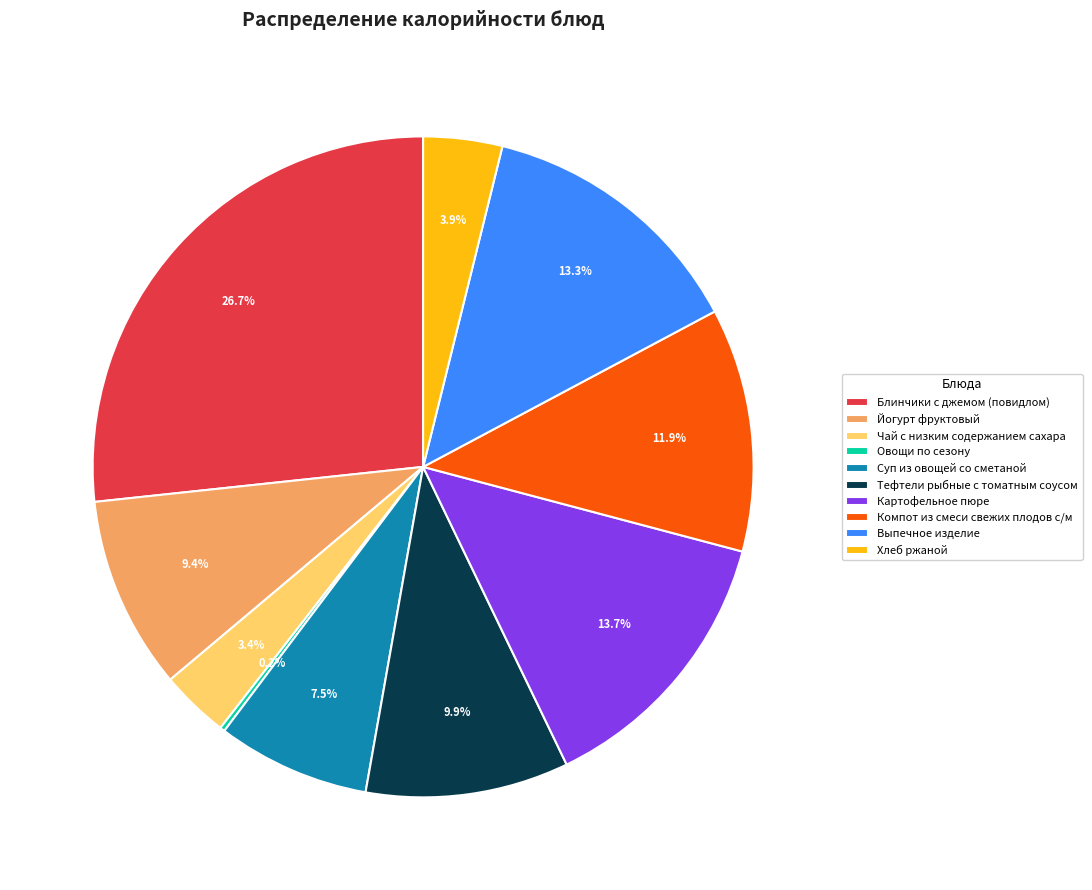

Which has a higher value, Картофельное пюре or Чай с низким содержанием сахара?

Картофельное пюре